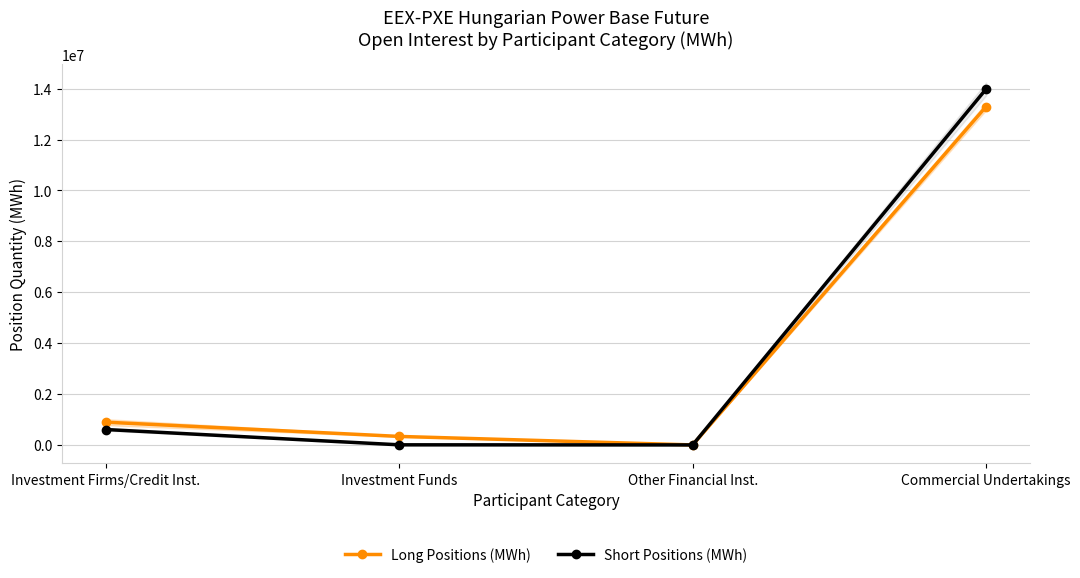

Reading right to left, transcribe all the data shown in this chart.

Long Positions (MWh): 13293712	0	334599	894317
Short Positions (MWh): 13982882	0	4418	605384